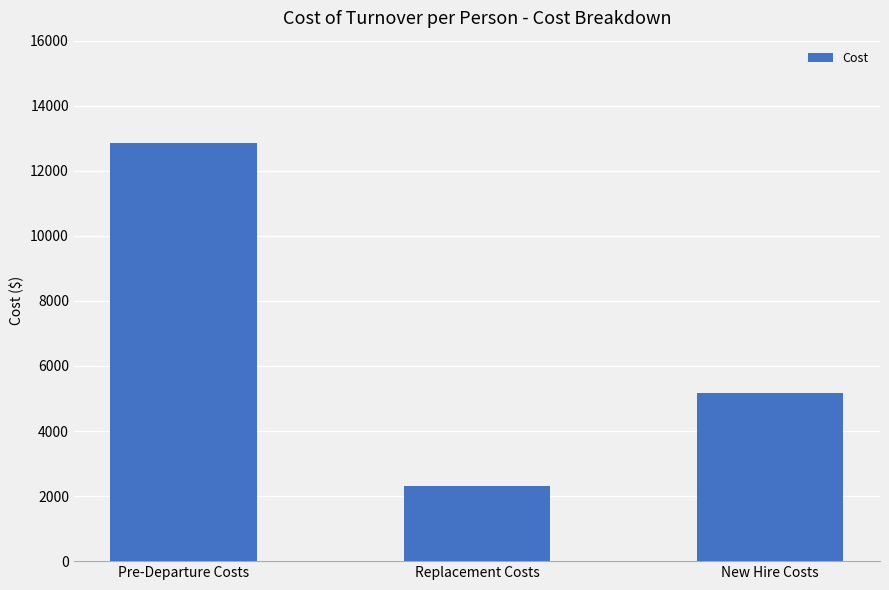

Reading left to right, what are all the values shown in this chart?

Pre-Departure Costs=12865.5	Replacement Costs=2315.5	New Hire Costs=5175.6